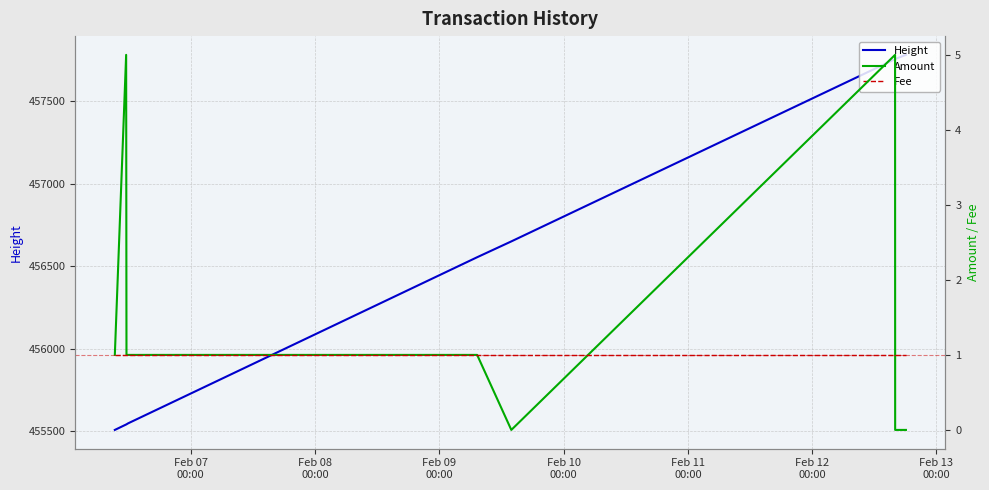

Reading left to right, extract all data points from this chart.

Height: 455507	455540	455541	455547	456555	456651	457757	457758	457783
Amount: 1	5	1	1	1	0	5	0	0
Fee: 1	1	1	1	1	1	1	1	1